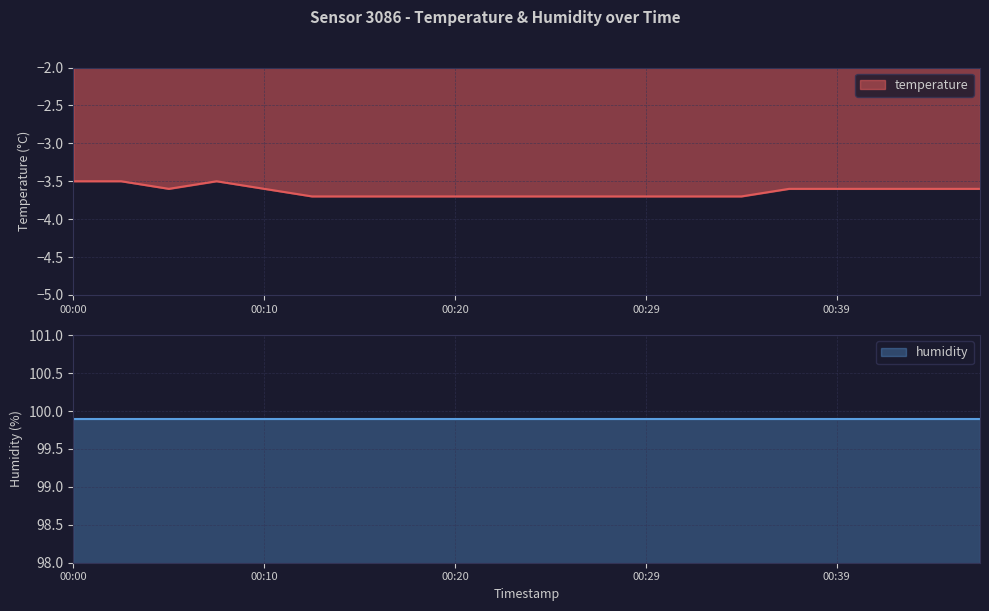

What is the value of the 3rd point from the left?

-3.6